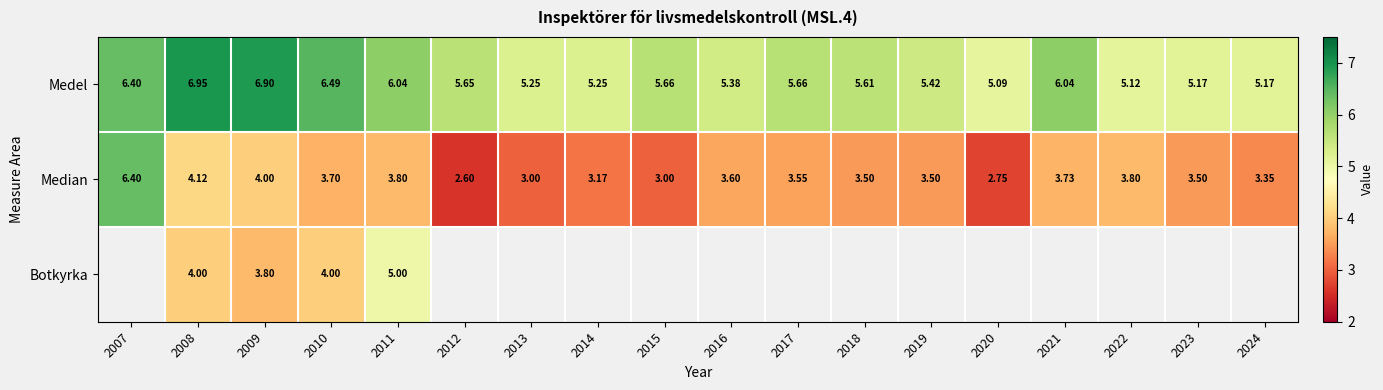

What is the minimum value shown in the chart?

2.6